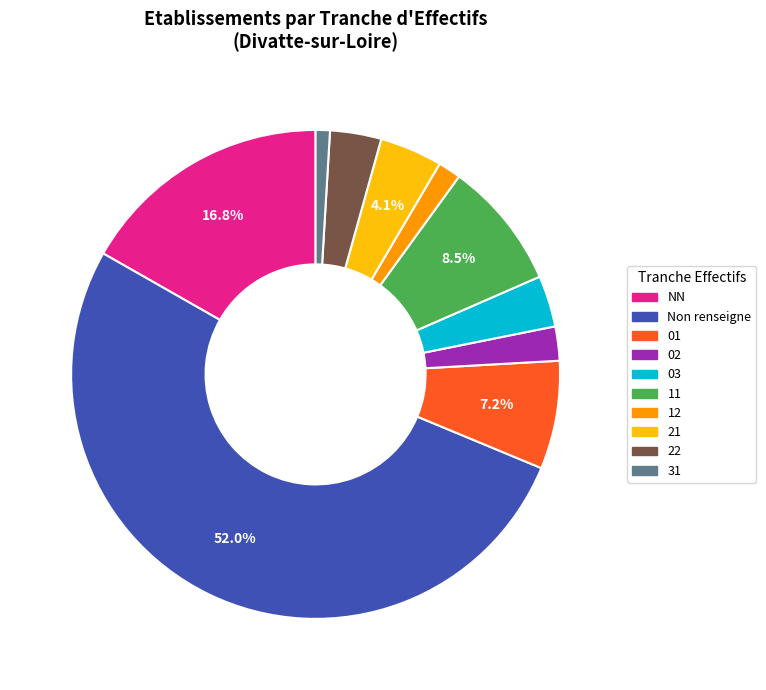

How many slices are in this pie chart?

10